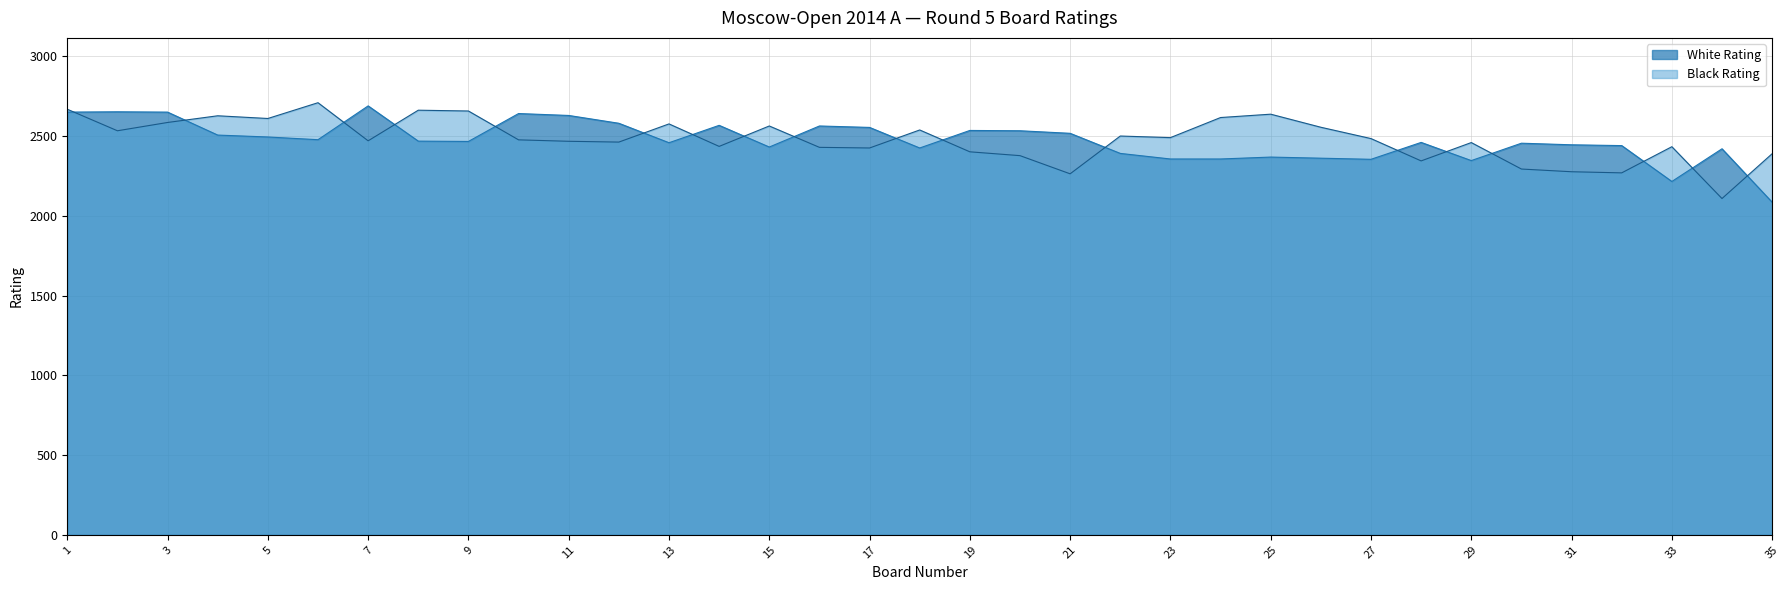

What is the minimum value shown in the chart?

2086